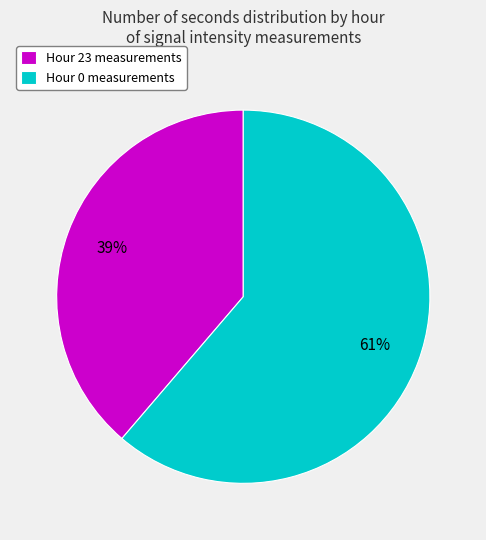

How many slices are in this pie chart?

2